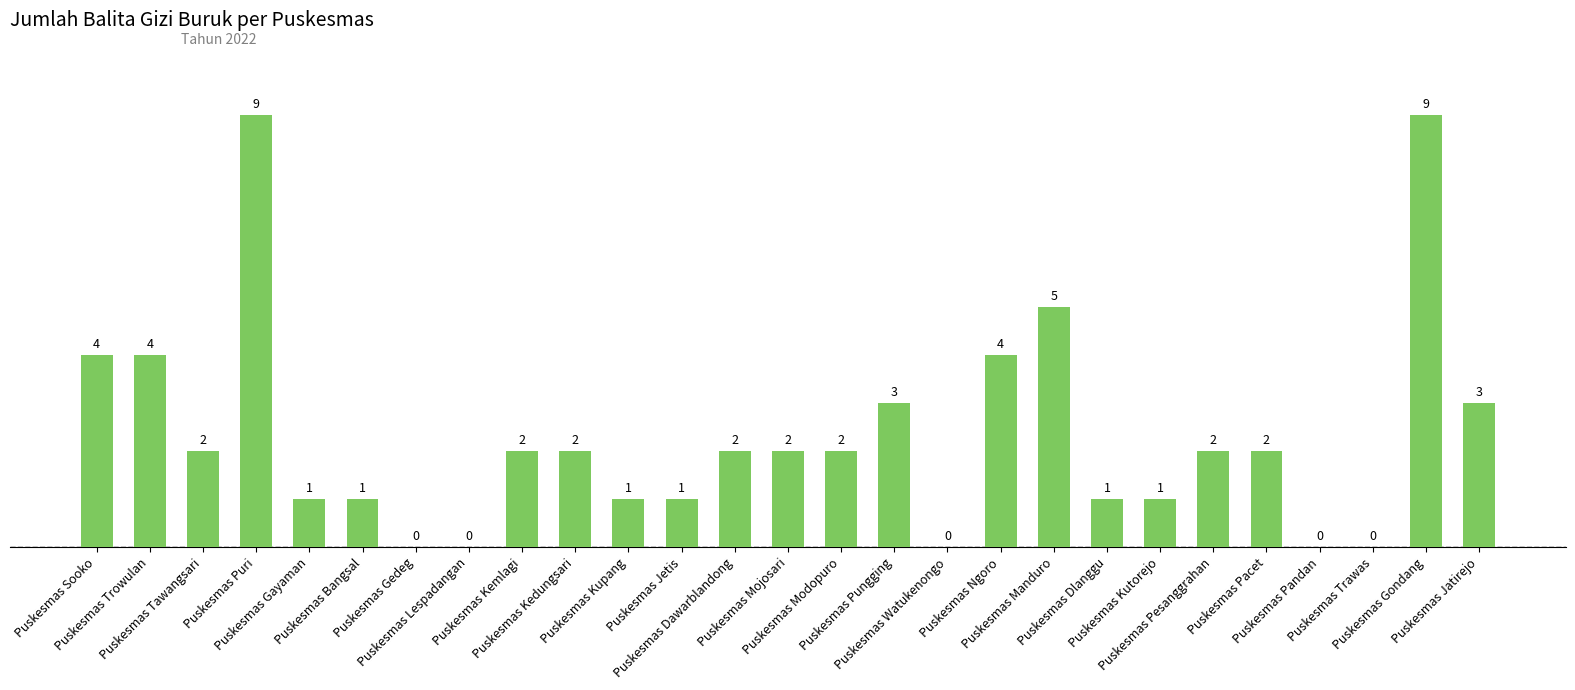

How many positive values are there?

22